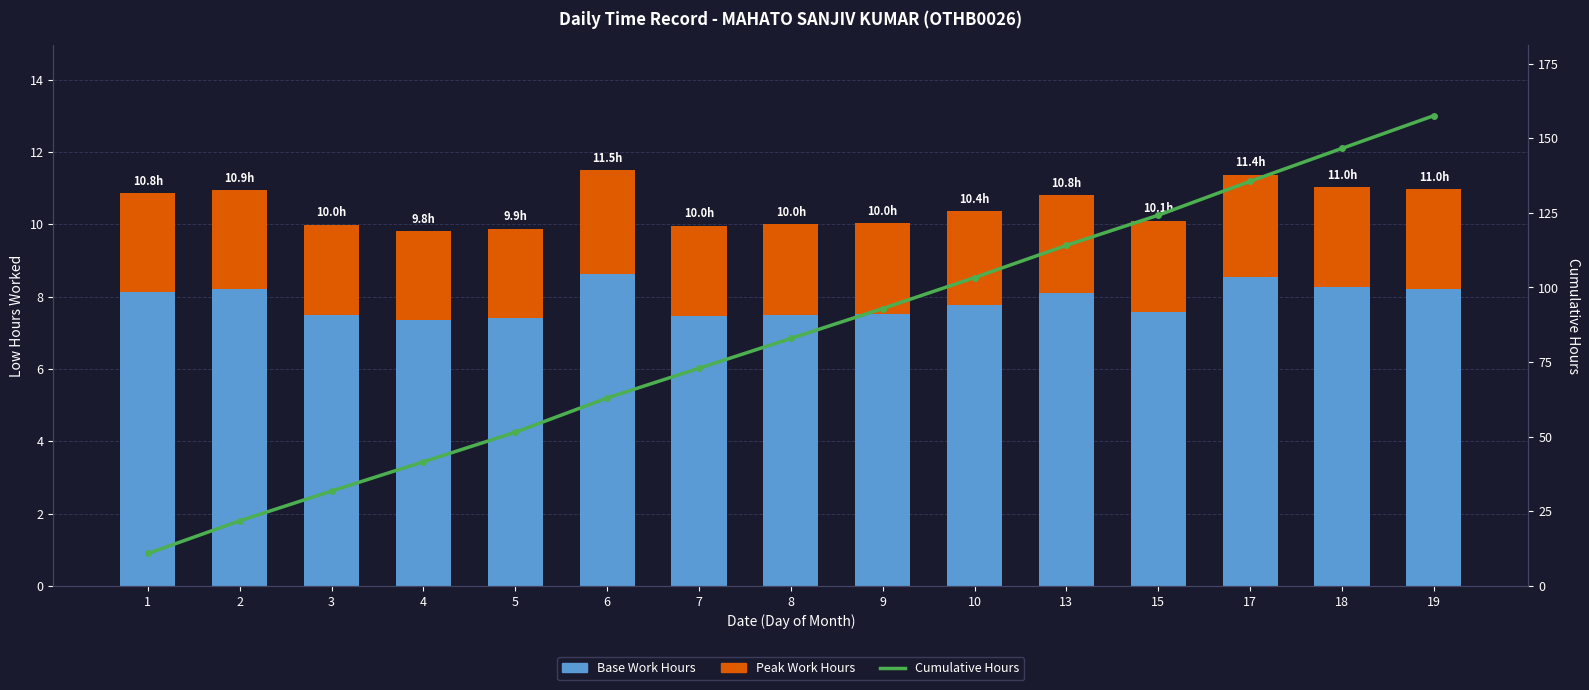

What is the average value of the Base Work Hours series?

7.9